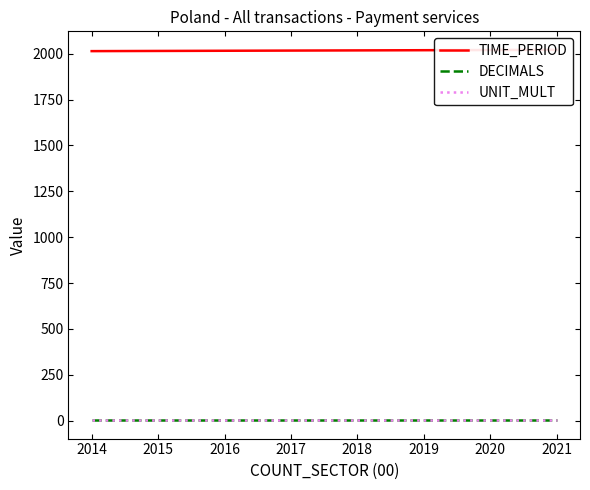

Where is DECIMALS nearest to the value 3?

2014